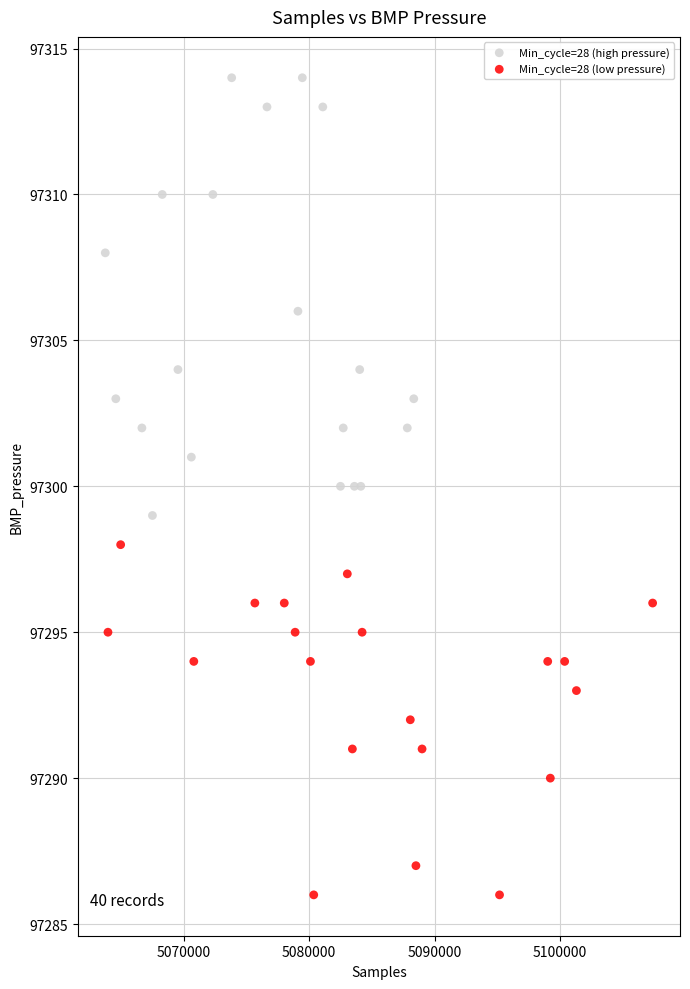

Which series has the largest Y range (max minus min)?

Min_cycle=28 (high pressure)